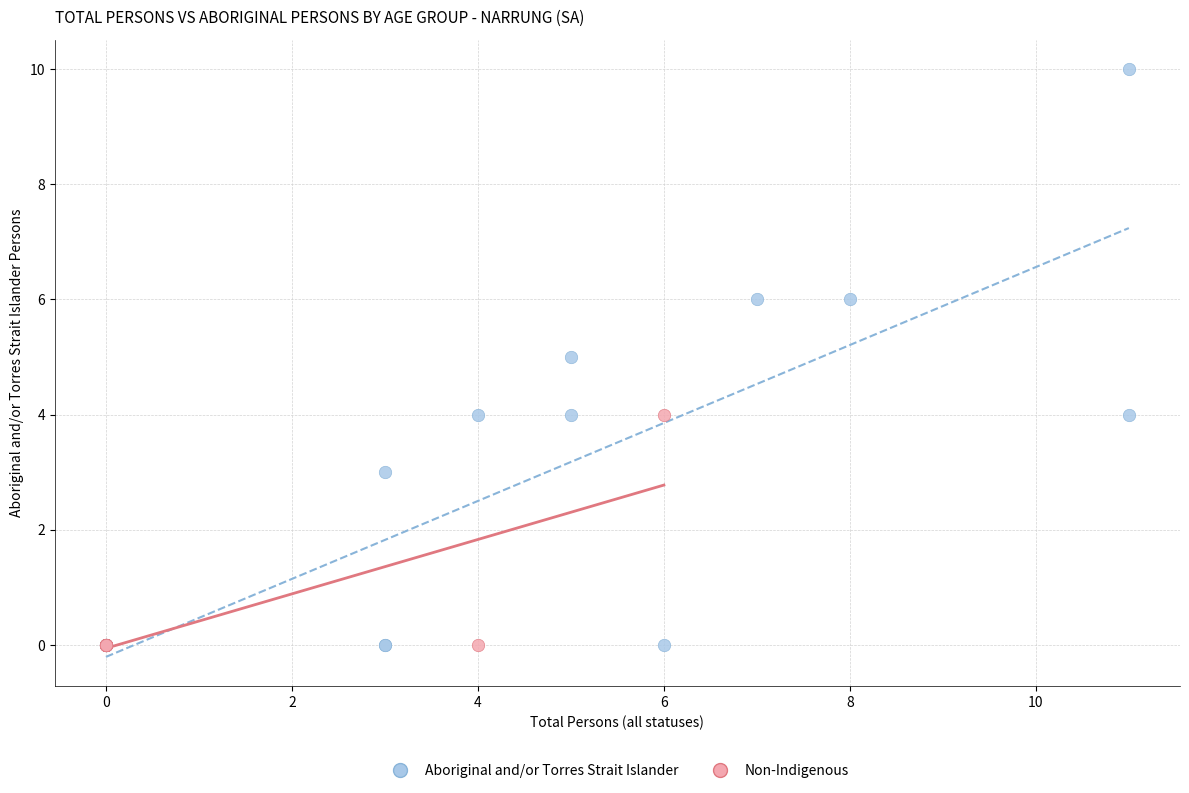

Which series contains the highest Y value?

Aboriginal and/or Torres Strait Islander